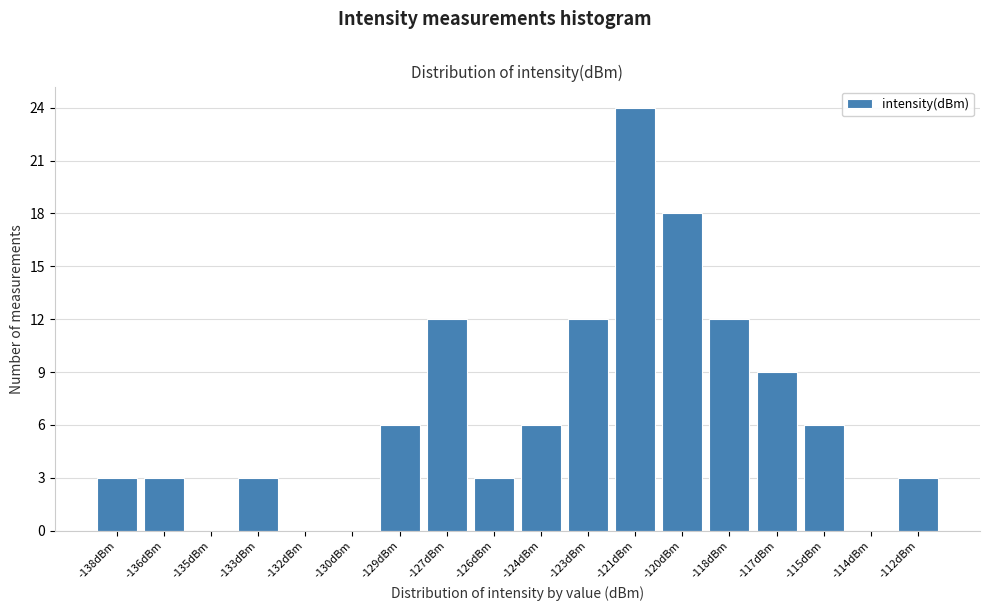

Reading right to left, what are all the values shown in this chart?

-112dBm=3	-114dBm=0	-115dBm=6	-117dBm=9	-118dBm=12	-120dBm=18	-121dBm=24	-123dBm=12	-124dBm=6	-126dBm=3	-127dBm=12	-129dBm=6	-130dBm=0	-132dBm=0	-133dBm=3	-135dBm=0	-136dBm=3	-138dBm=3